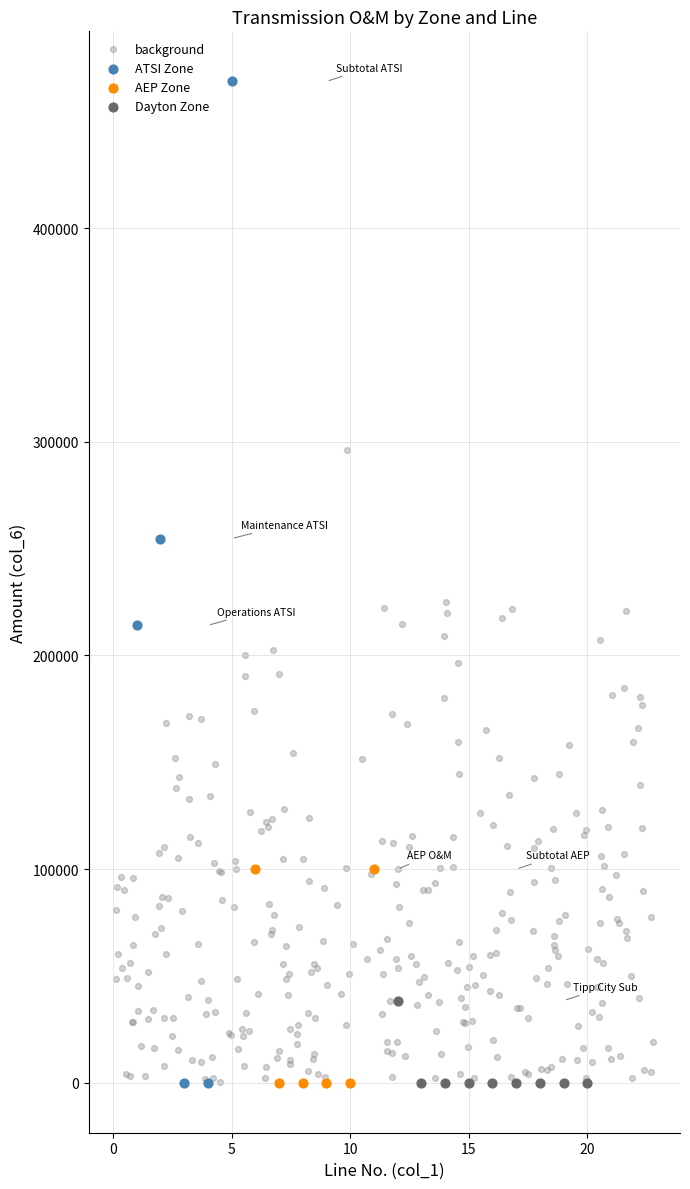

Which series has the widest spread of Y values?

ATSI Zone